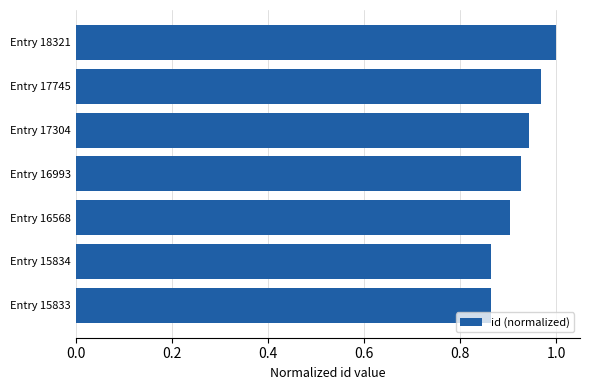

Which category has the highest value across all series?

Entry 18321